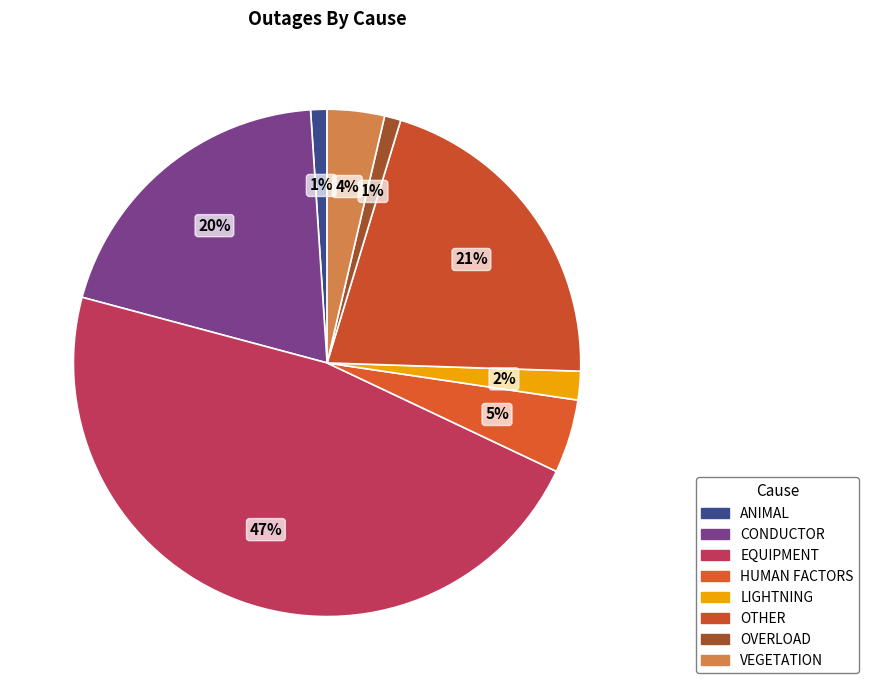

To the nearest percent, what is the difference between the largest and smallest slice percentages?

46%